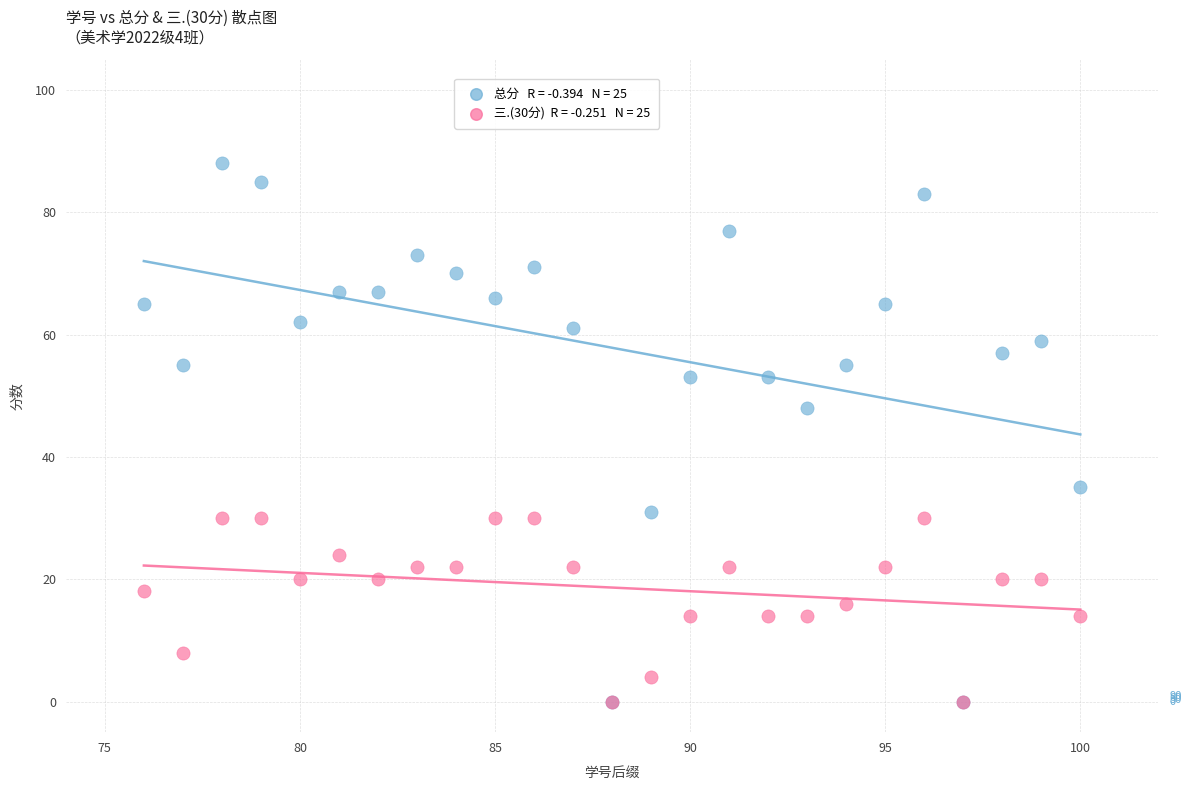

Across all series, what Y value is closest to 44?

48